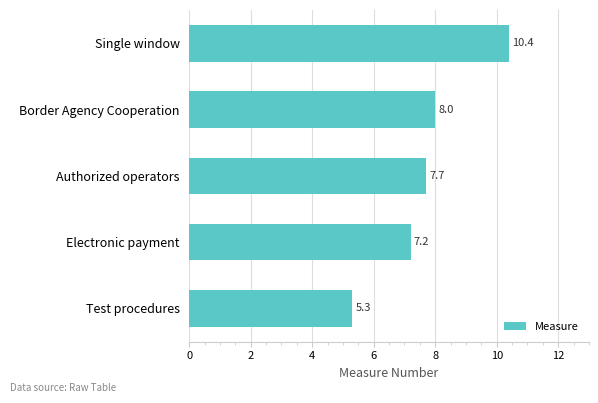

Does the chart contain stacked bars?

No